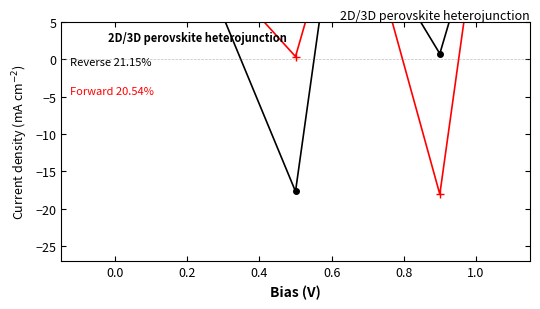

What is the label of the 8th point from the right?

−0.2